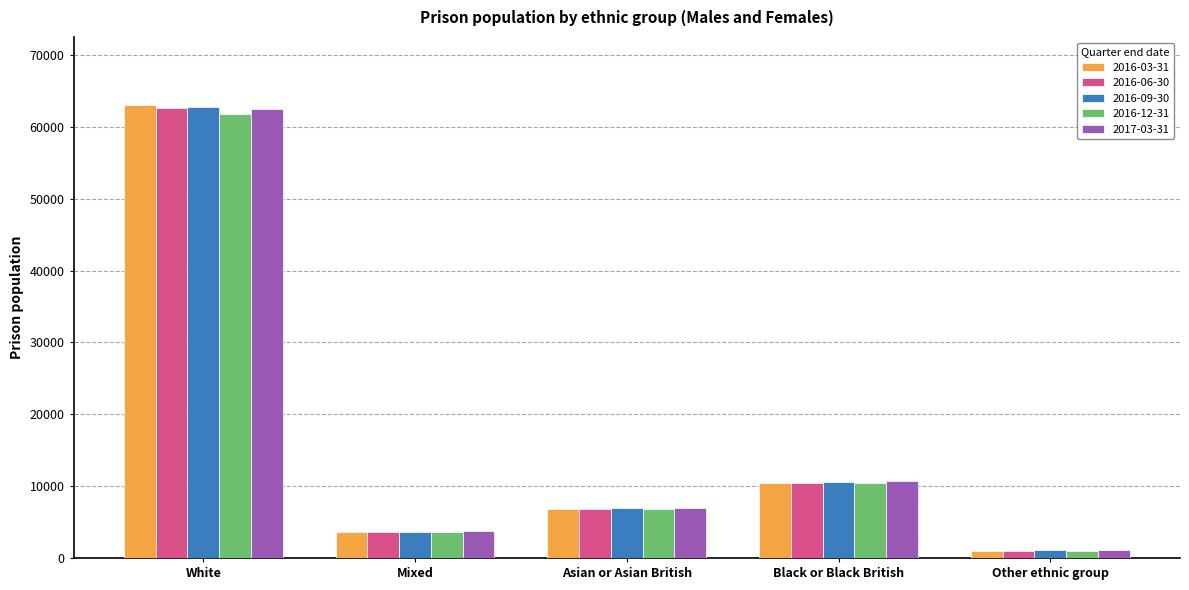

What is the label of the 1st bar from the left?

White